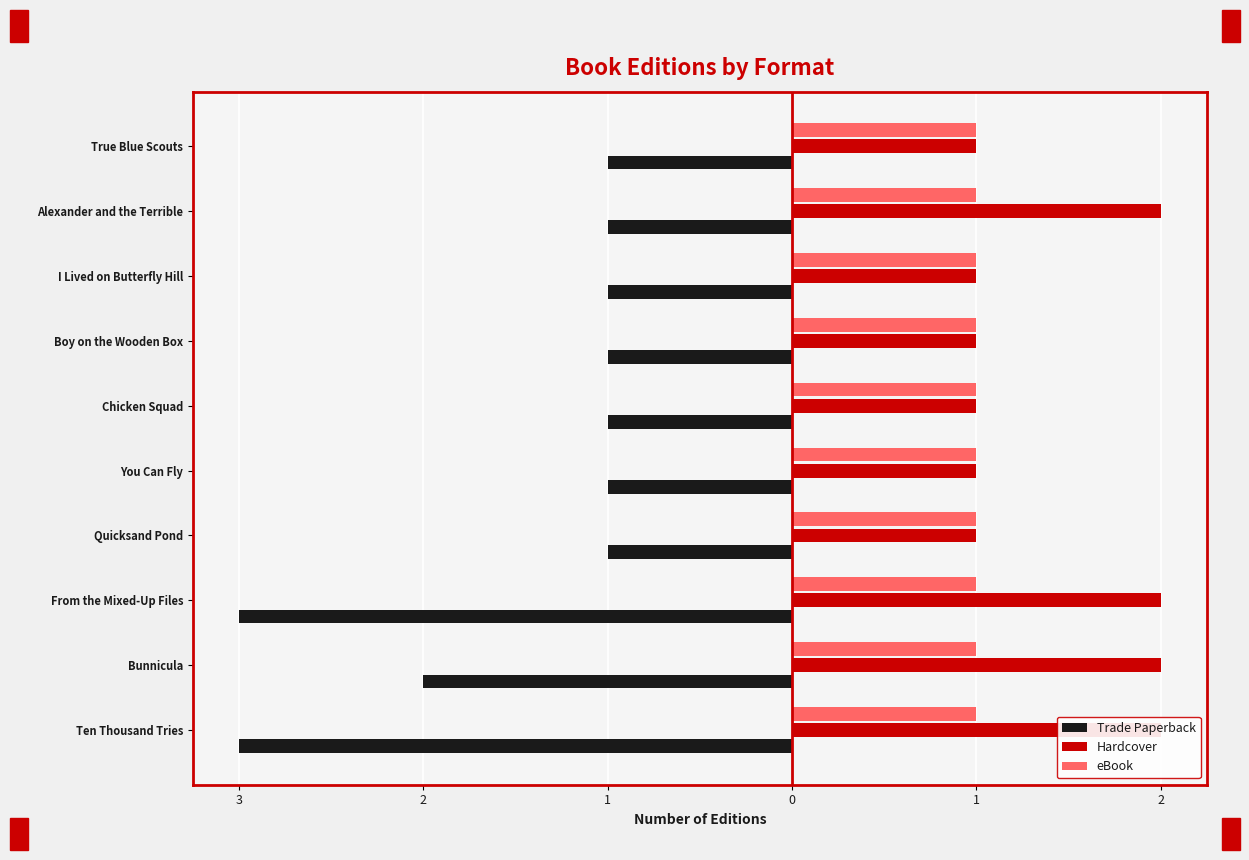

Which has a higher value, 2 or 4?

2